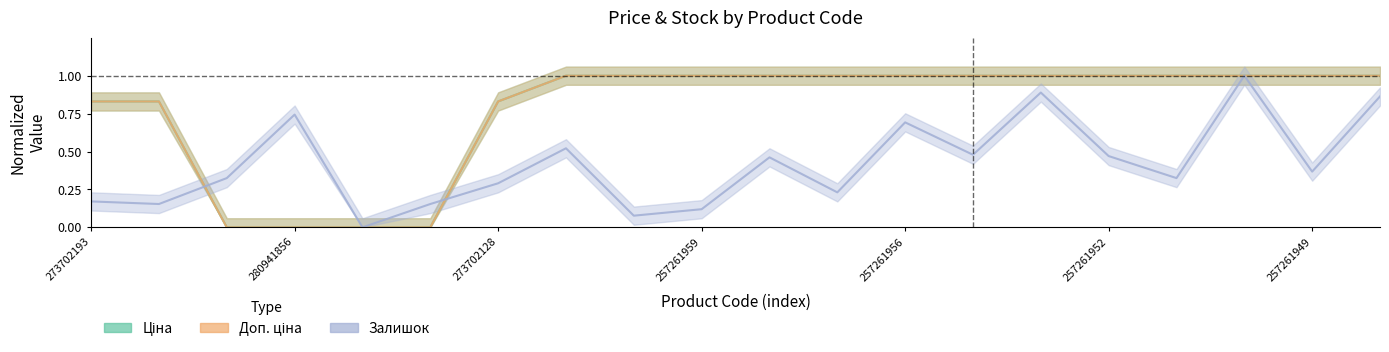

At how many categories does at least one series exceed 0?

19